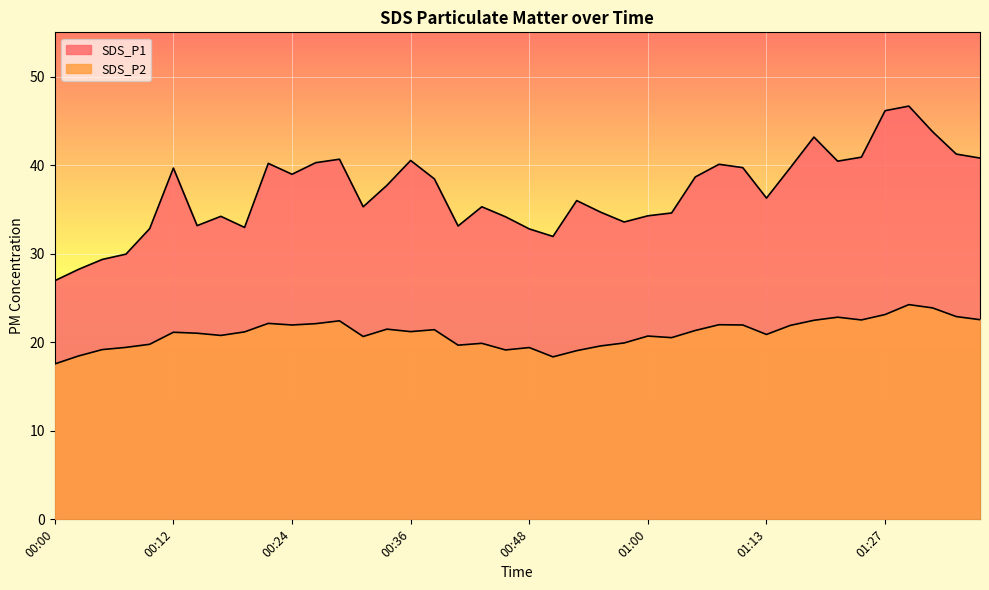

The SDS_P2 series shows 35.0 at 00:12. True or false?

False